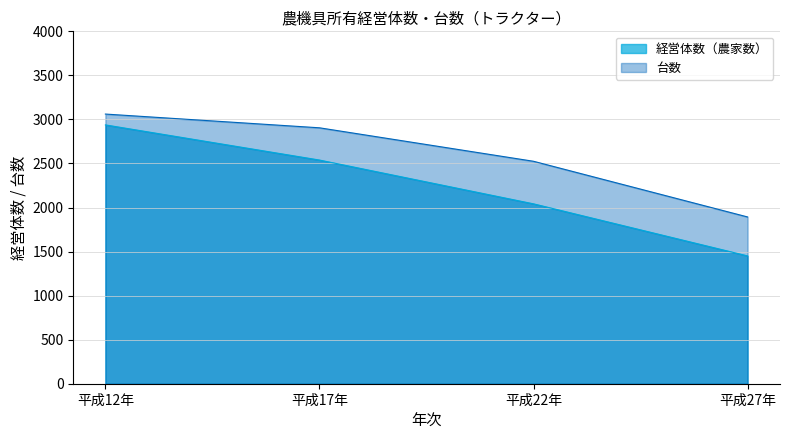

Read the 経営体数（農家数） value at 平成22年, to the nearest 100.

2000